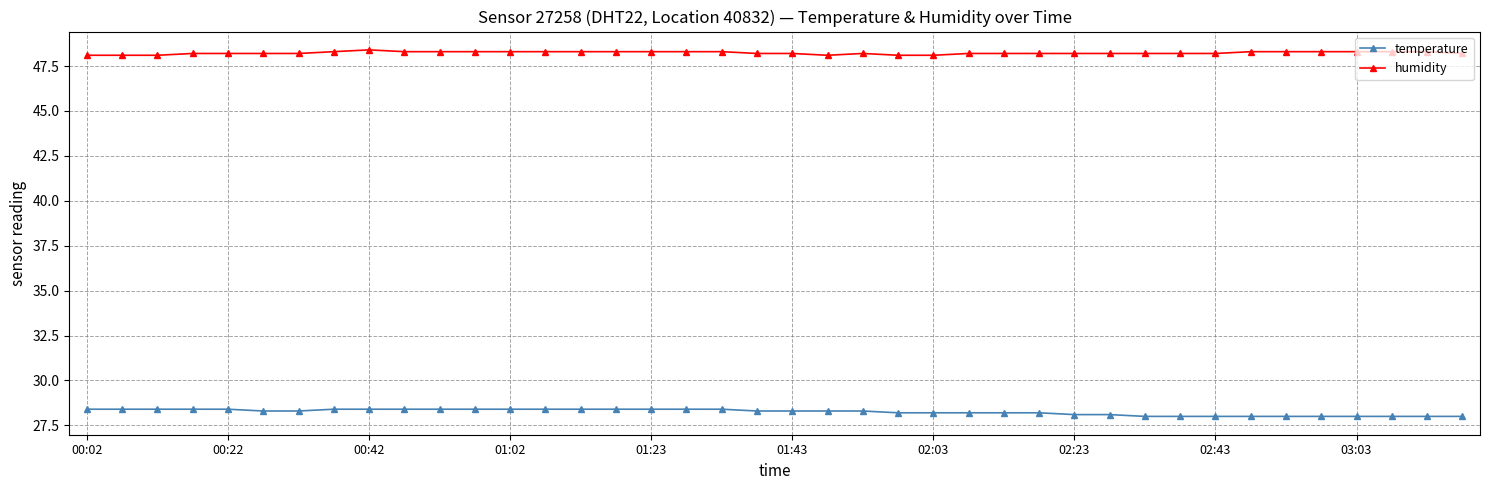

What is the highest value of the humidity series?

48.4